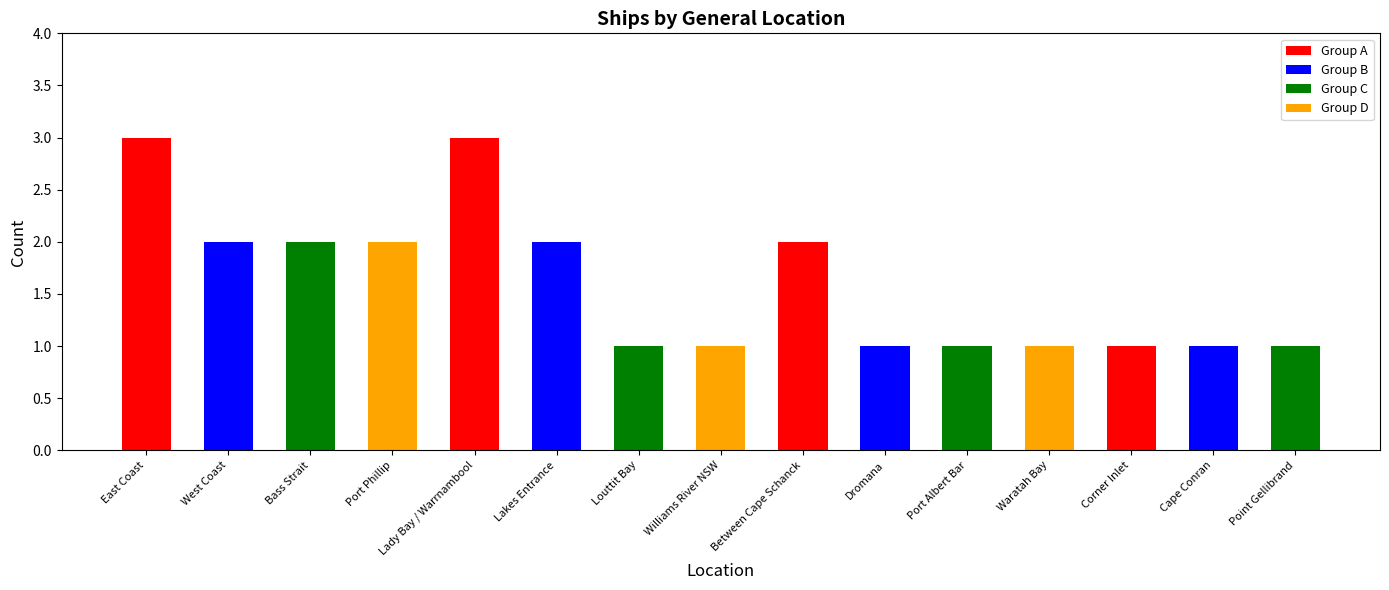

What is the average value?

2